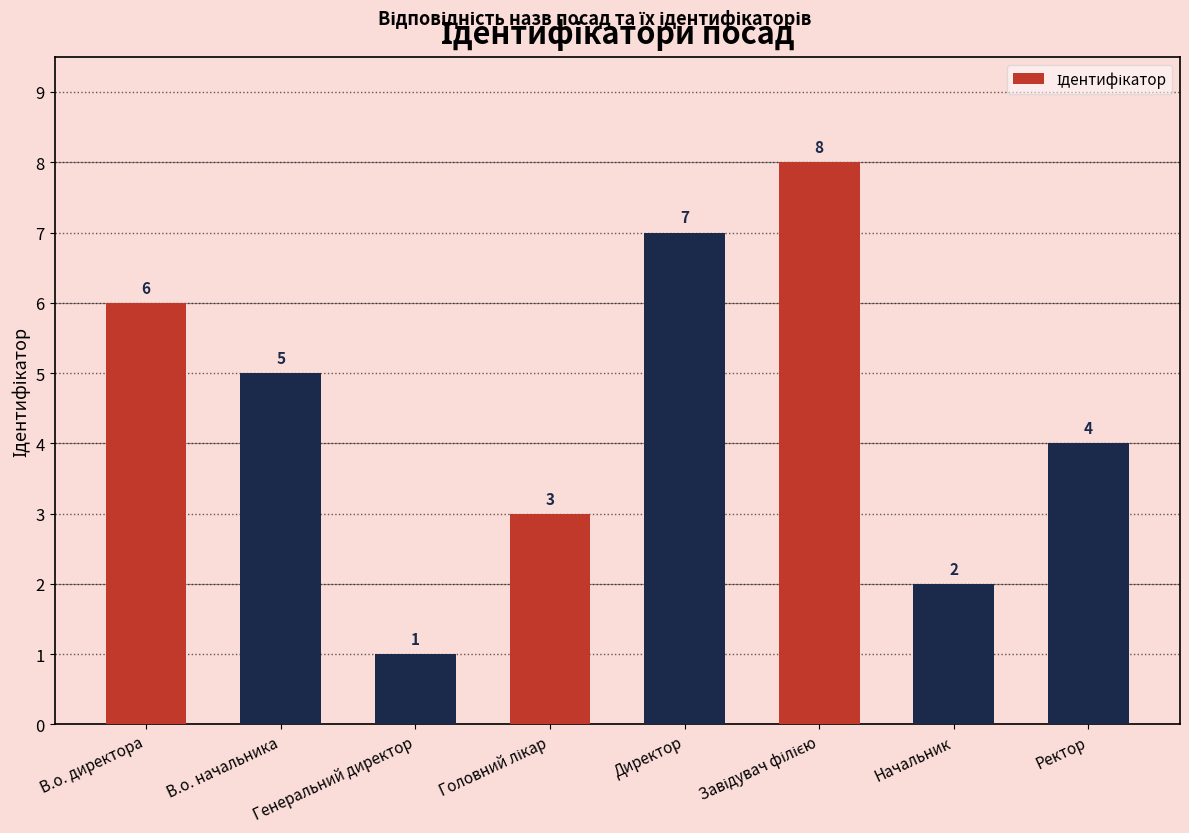

What position from the right is В.о. начальника?

7